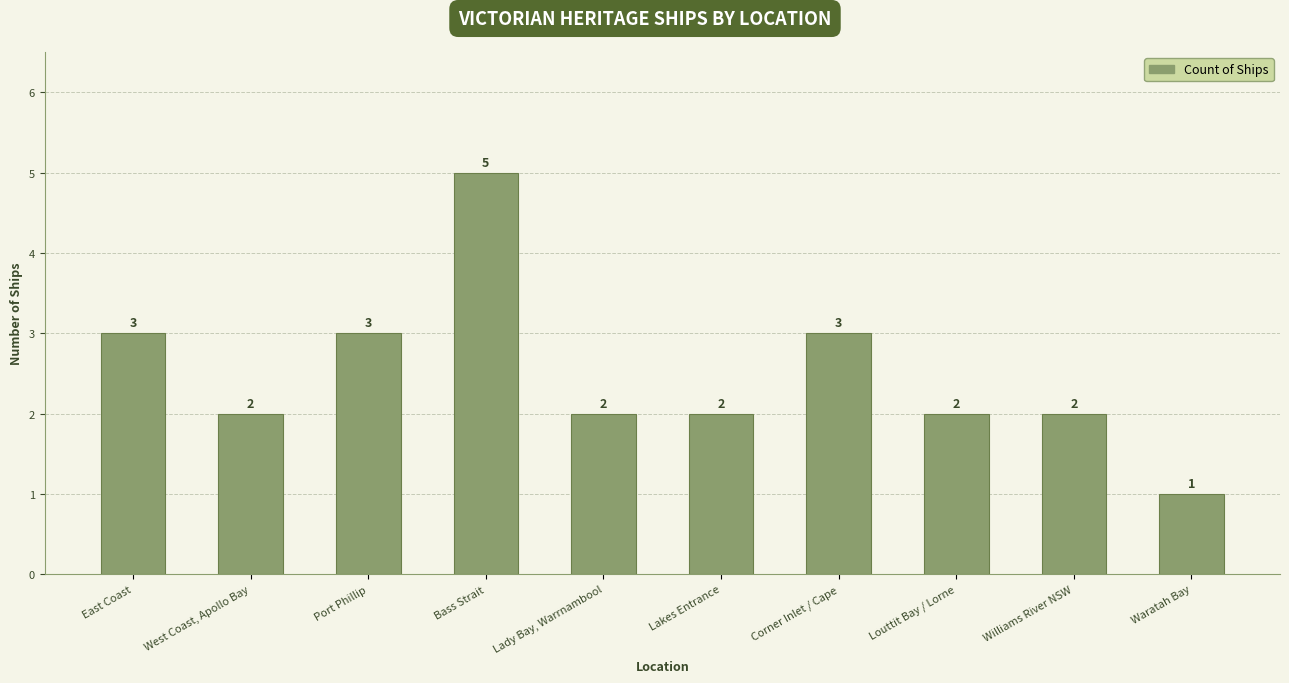

What is the change in value from Bass Strait to Williams River NSW?

-3